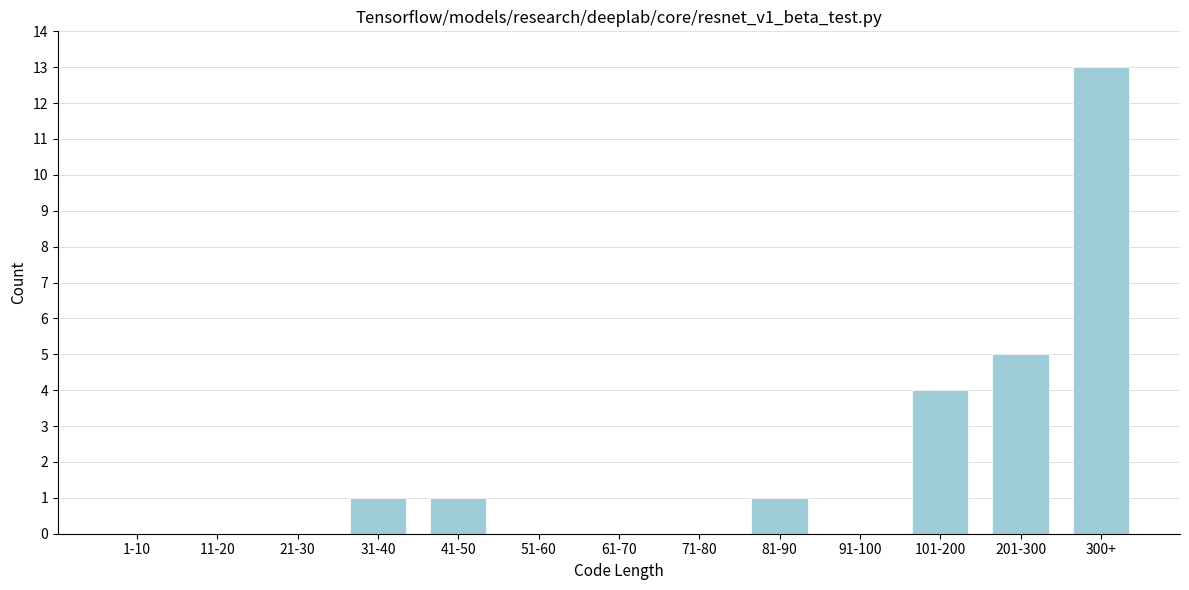

Reading left to right, what are all the values shown in this chart?

1-10=0	11-20=0	21-30=0	31-40=1	41-50=1	51-60=0	61-70=0	71-80=0	81-90=1	91-100=0	101-200=4	201-300=5	300+=13